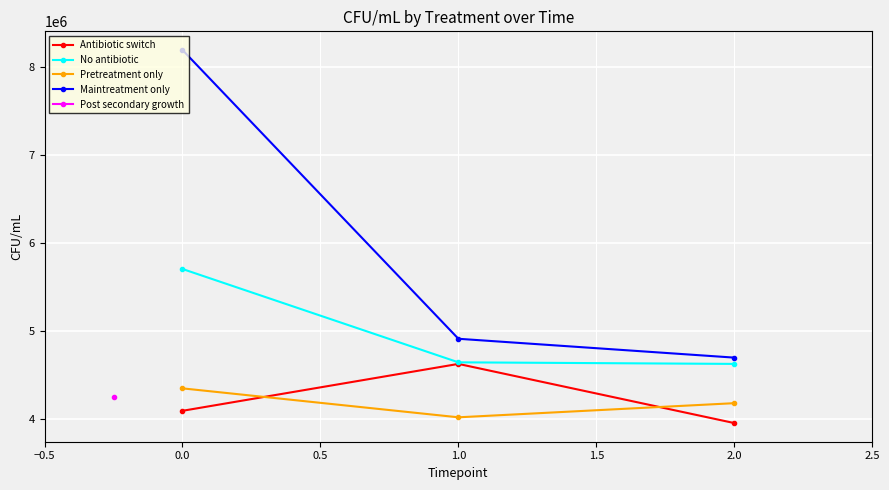

Is the value of Pretreatment only at 1.0 greater than the value of No antibiotic at 0.0?

No